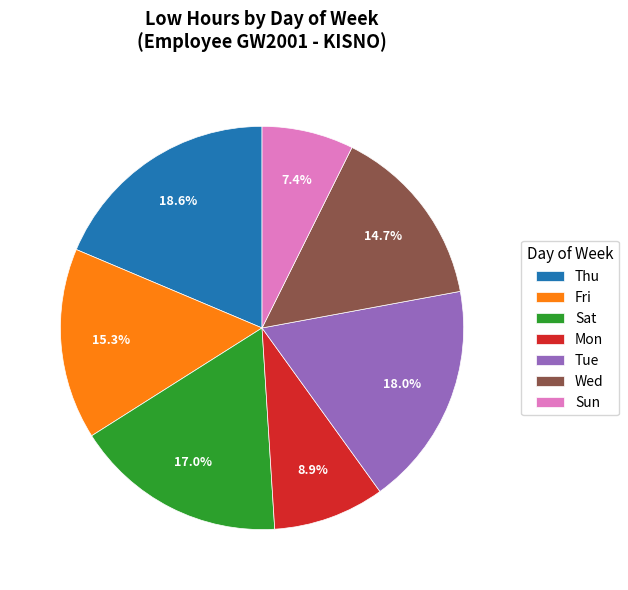

To the nearest percent, what percentage of the pie is Wed?

15%